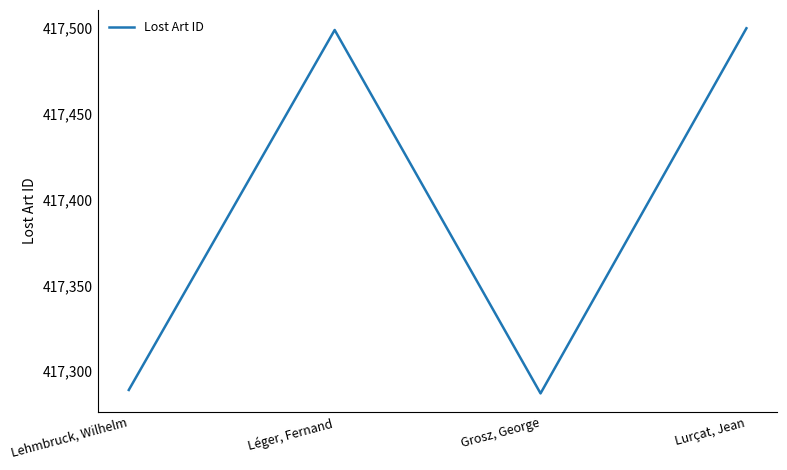

Does the chart display data point markers on the line(s)?

No